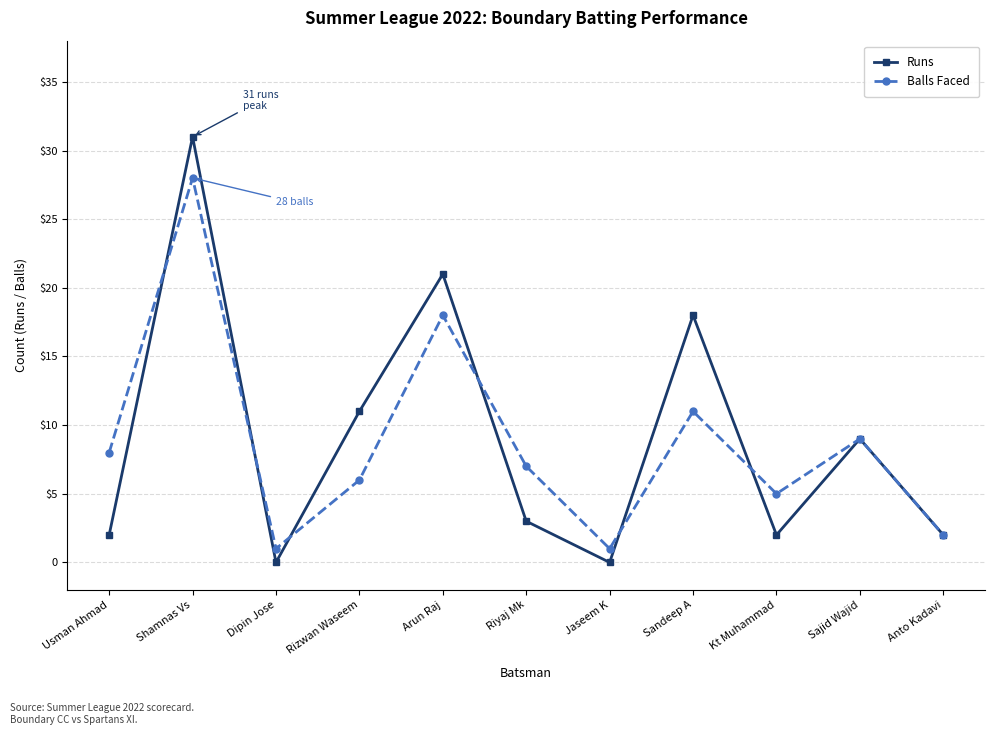

At which category is the sum across all series the highest?

Shamnas Vs